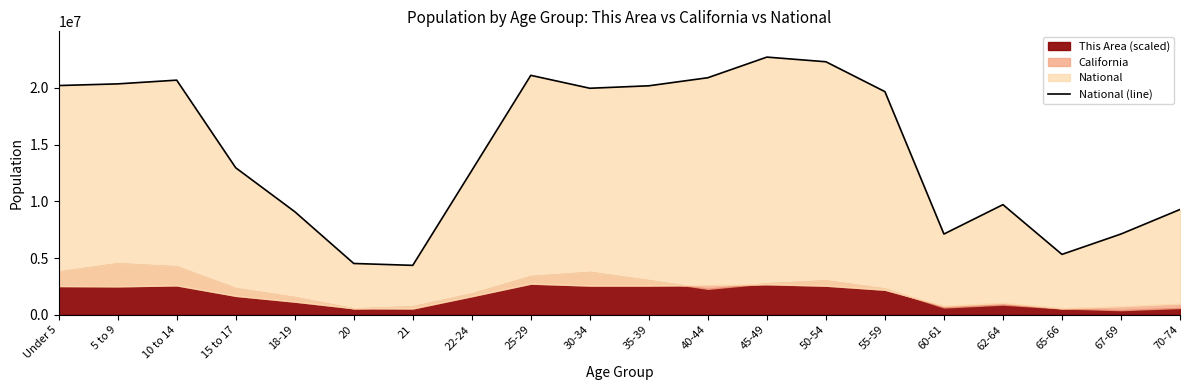

At which category does the chart reach its peak across all series?

45-49